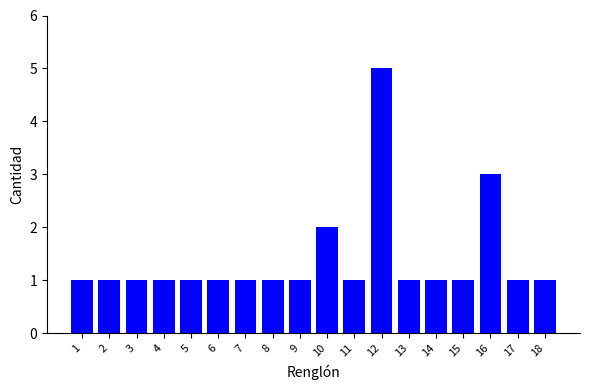

At which category does the chart reach its peak across all series?

12